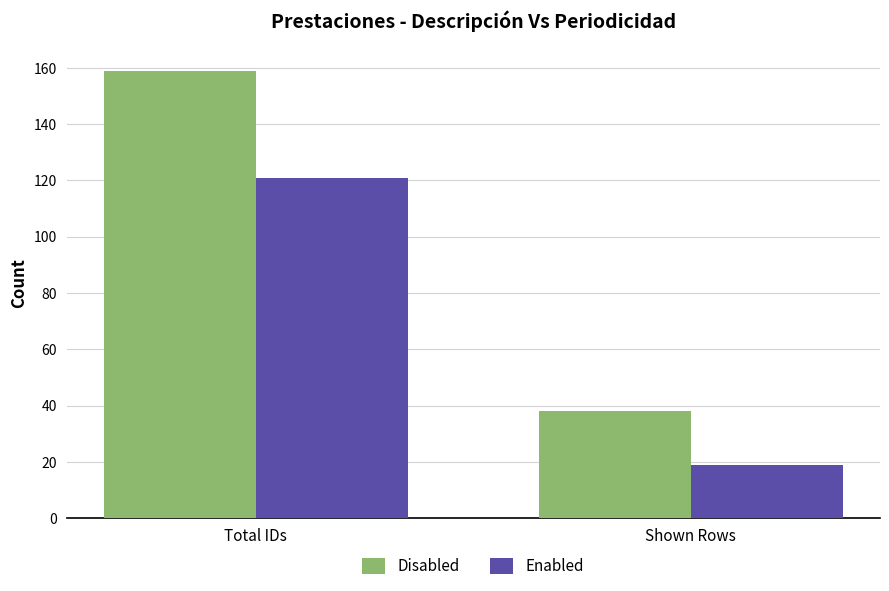

Reading right to left, what are all the values shown in this chart?

Disabled: Shown Rows=38	Total IDs=159
Enabled: Shown Rows=19	Total IDs=121